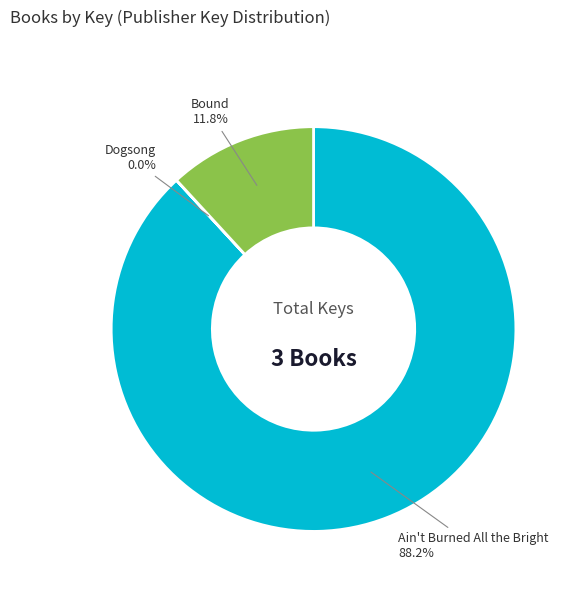

How much of the chart is everything except Bound?

88.2%